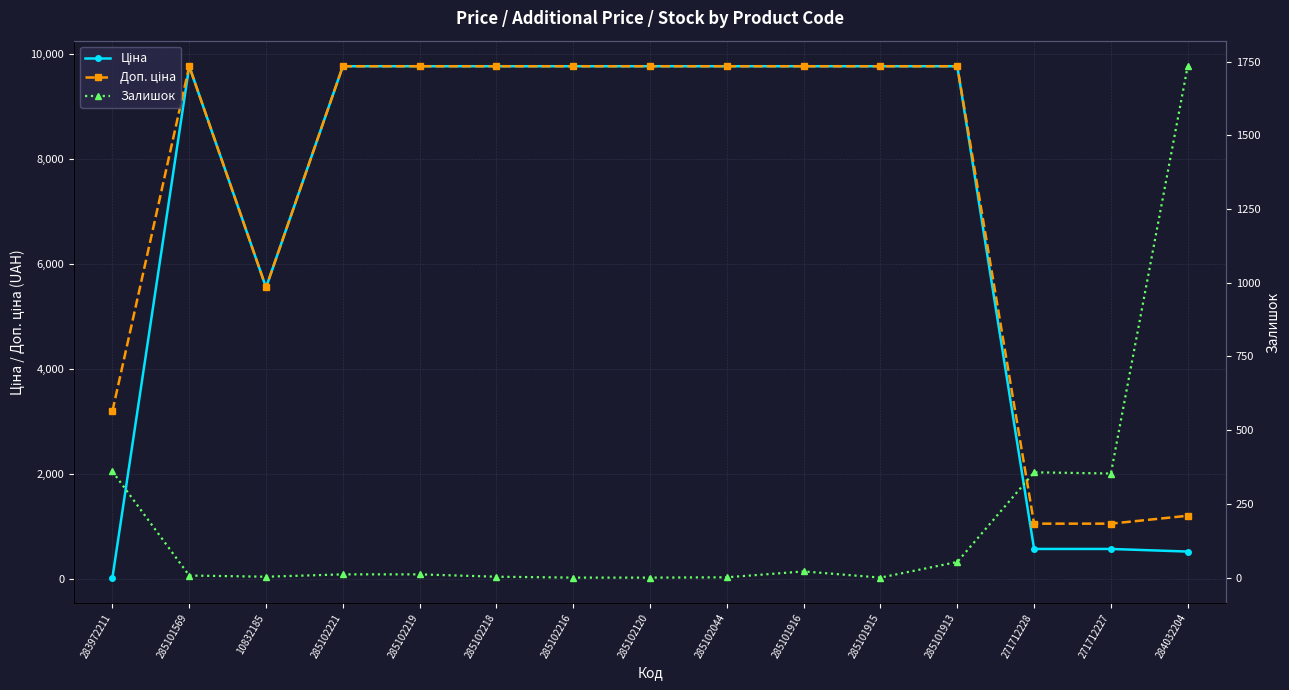

What is the difference between the highest and lowest values at 285102219?

9764.5